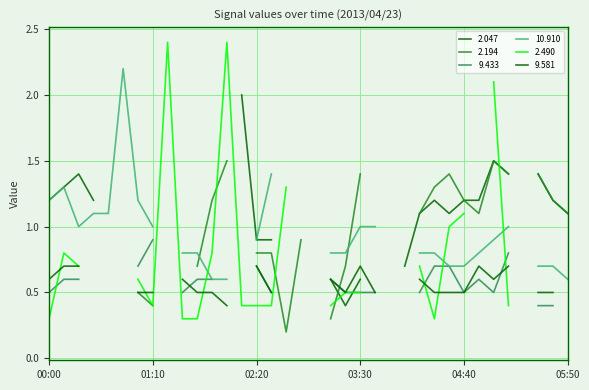

Which series ends up on top after the final intersection of 9.581 and 2.047?

2.047